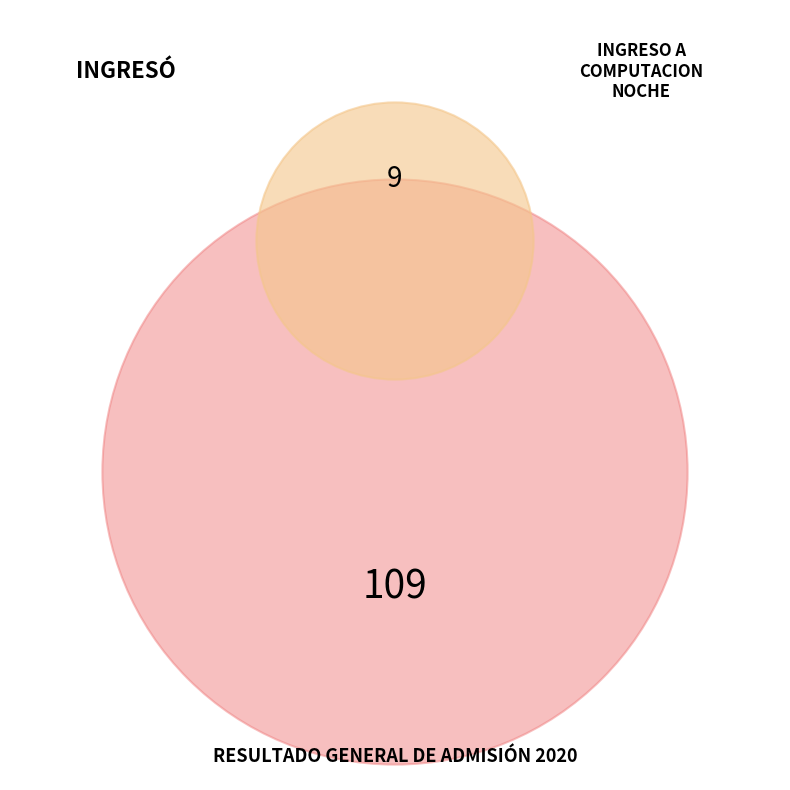

To the nearest percent, what portion does INGRESO A COMPUTACION NOCHE represent?

8%